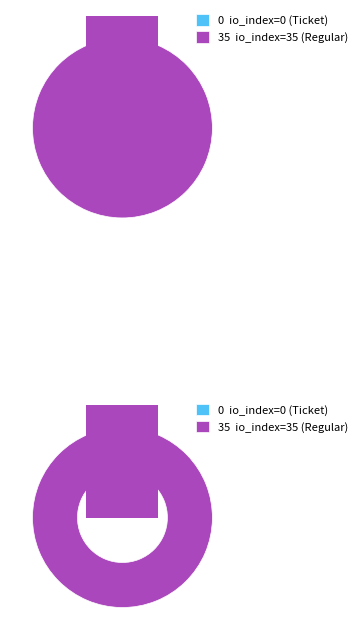

How many slices are in this pie chart?

2